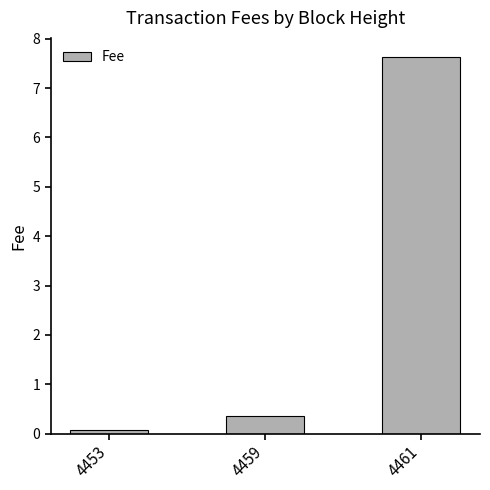

What is the change in value from 4453 to 4461?

+7.6